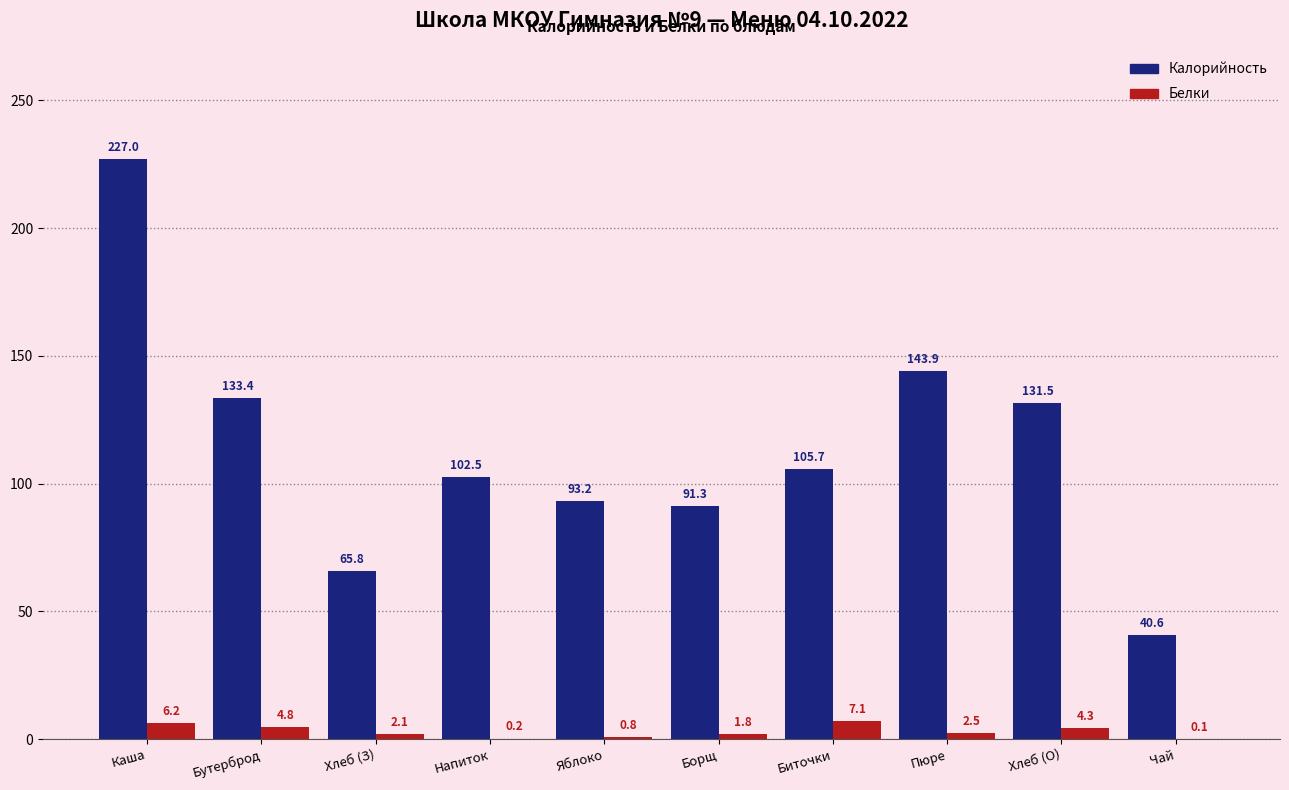

Where does the Белки series first go above 2?

Каша